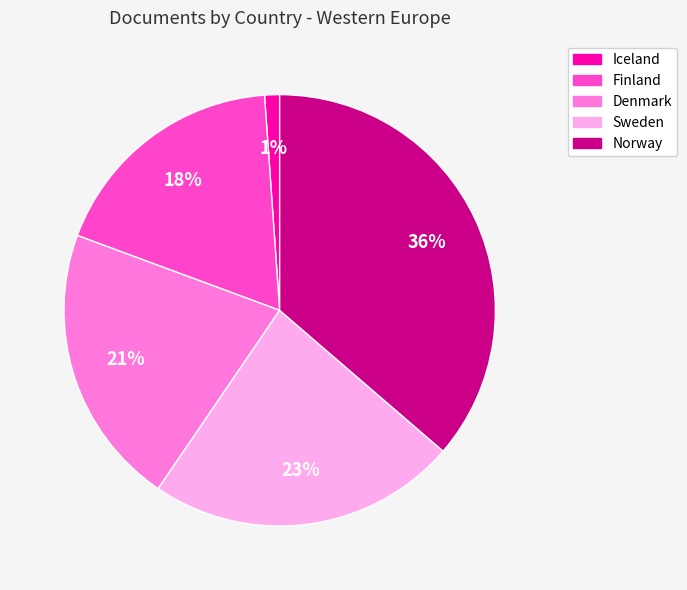

Which slice is the smallest?

Iceland